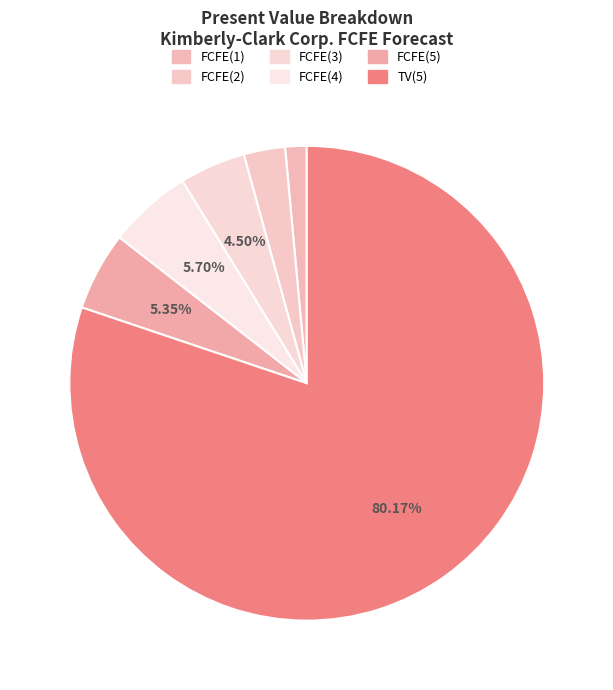

Rank the categories by value from highest to lowest.

TV(5), FCFE(4), FCFE(5), FCFE(3), FCFE(2), FCFE(1)